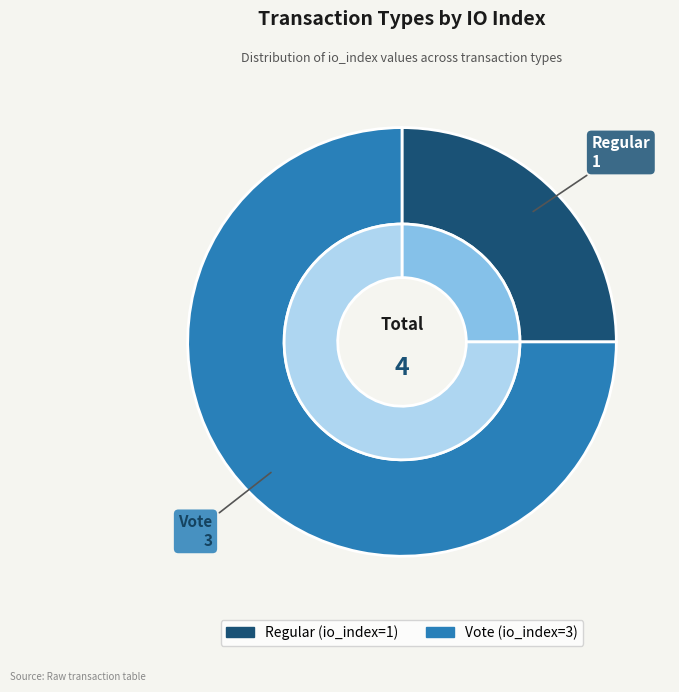

True or false: Regular (io_index=1) accounts for 35% of the total.

False